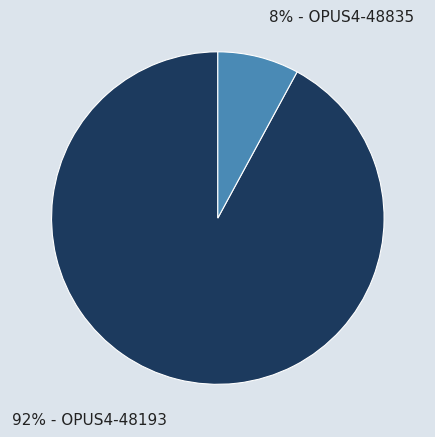

Is there any slice that represents more than half of the pie?

Yes